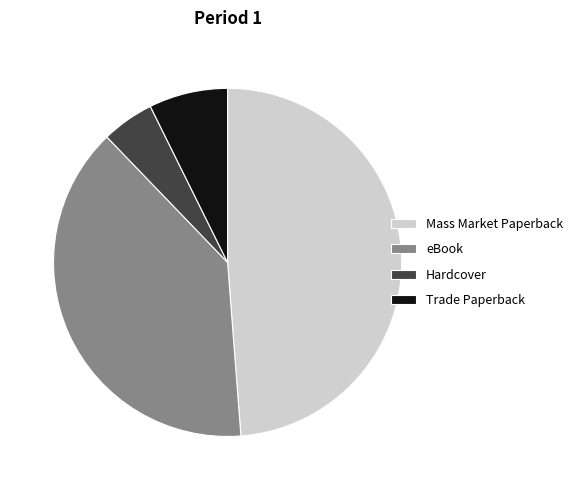

How many slices are in this pie chart?

4